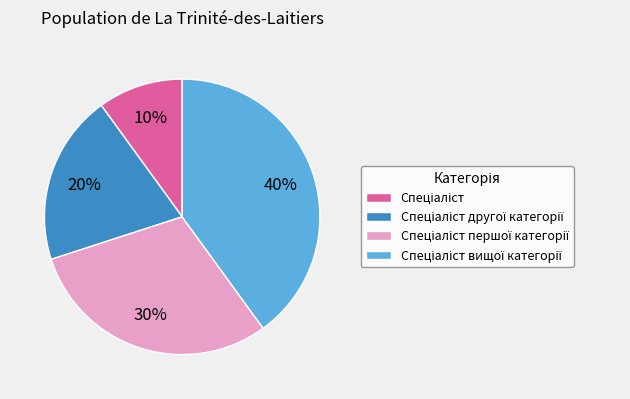

Is there a majority slice in this chart?

No